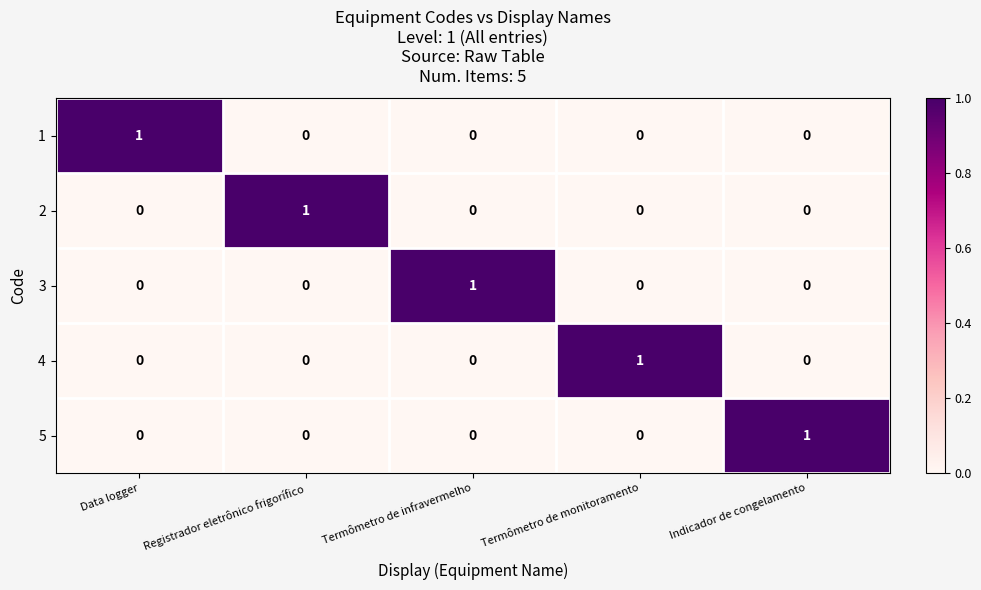

Is it true that 3 equals 0 at Indicador de congelamento?

True